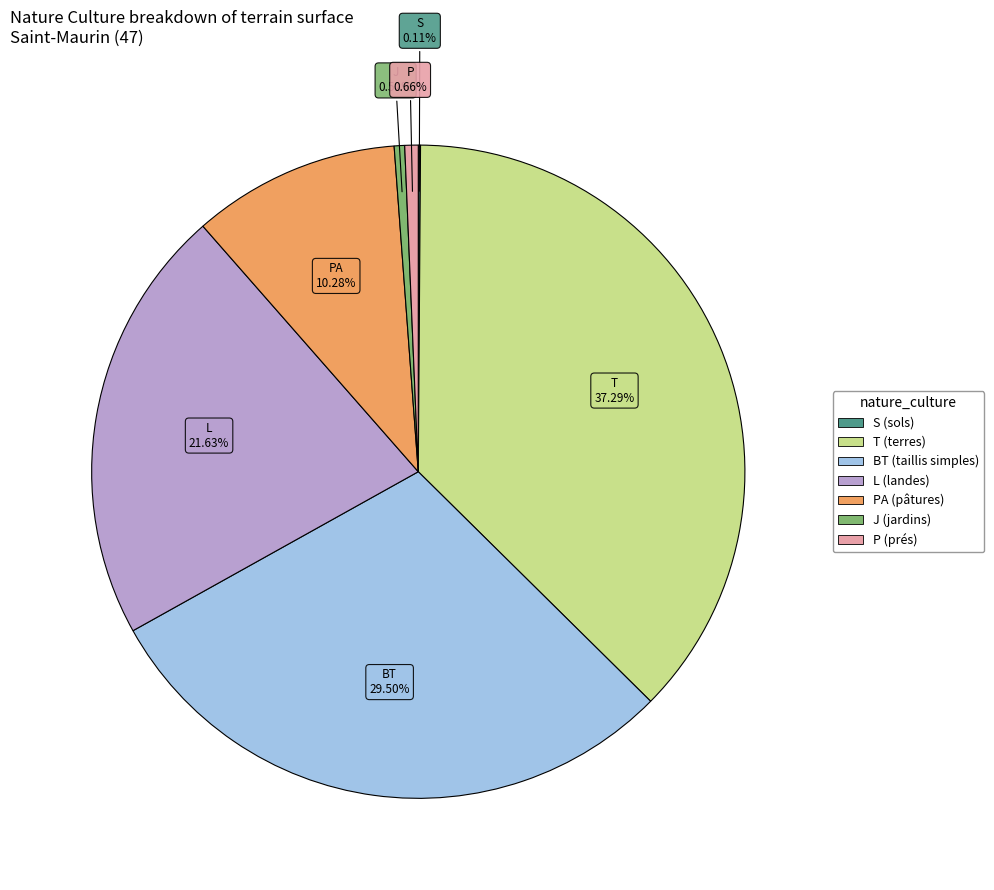

Does any single category account for the majority?

No